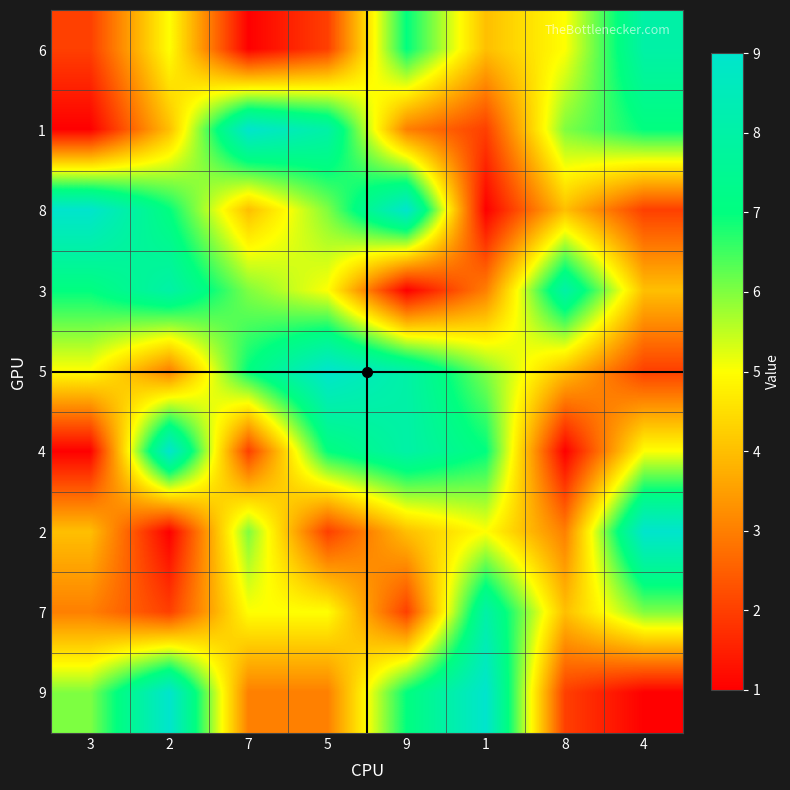

What is the total value across all series at 4?

44